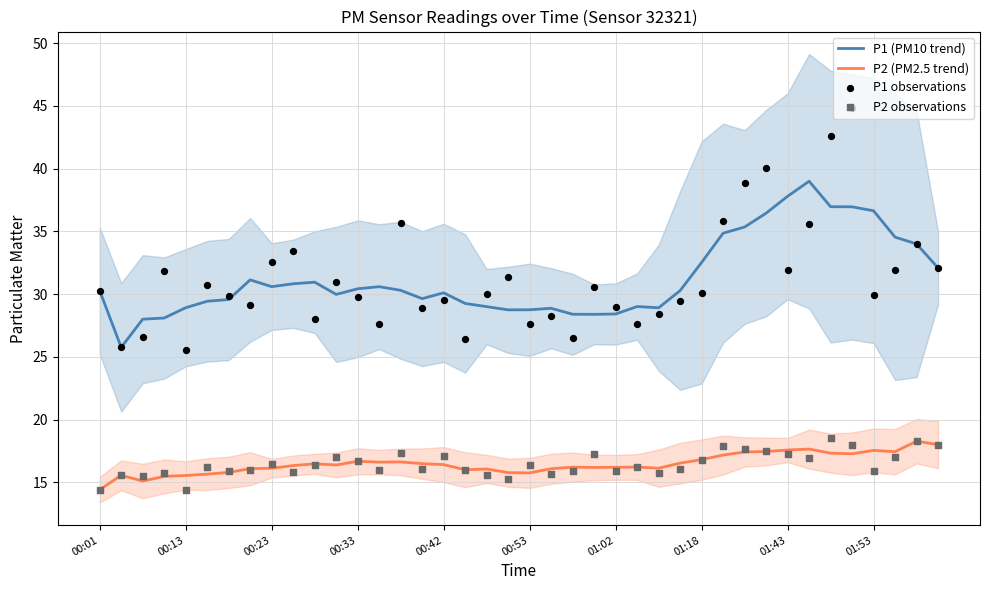

Which series has the largest total across all categories?

P1 (PM10 trend)